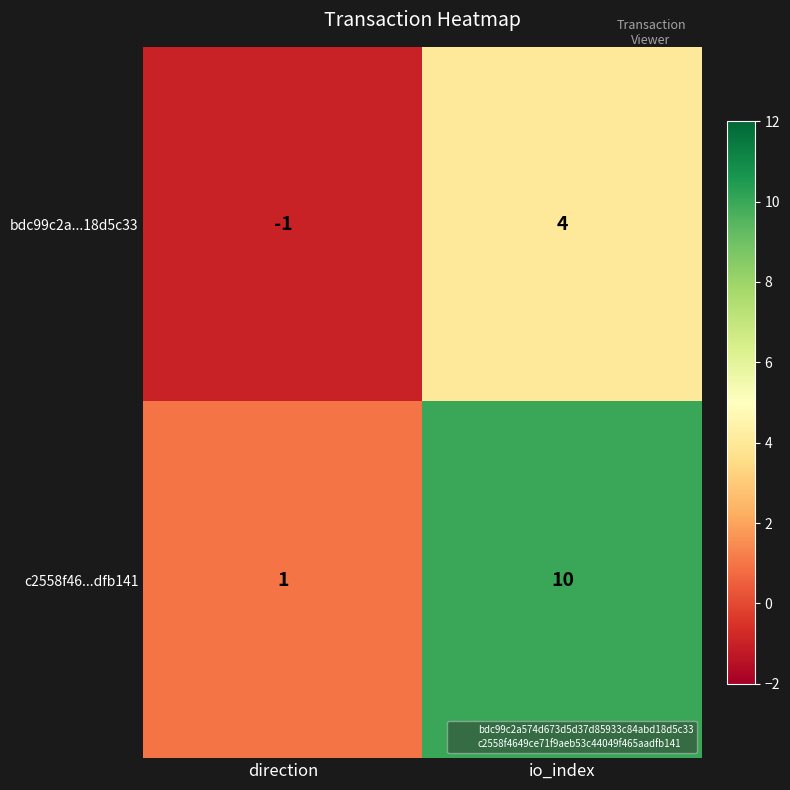

Which series has the largest total across all categories?

c2558f46...dfb141